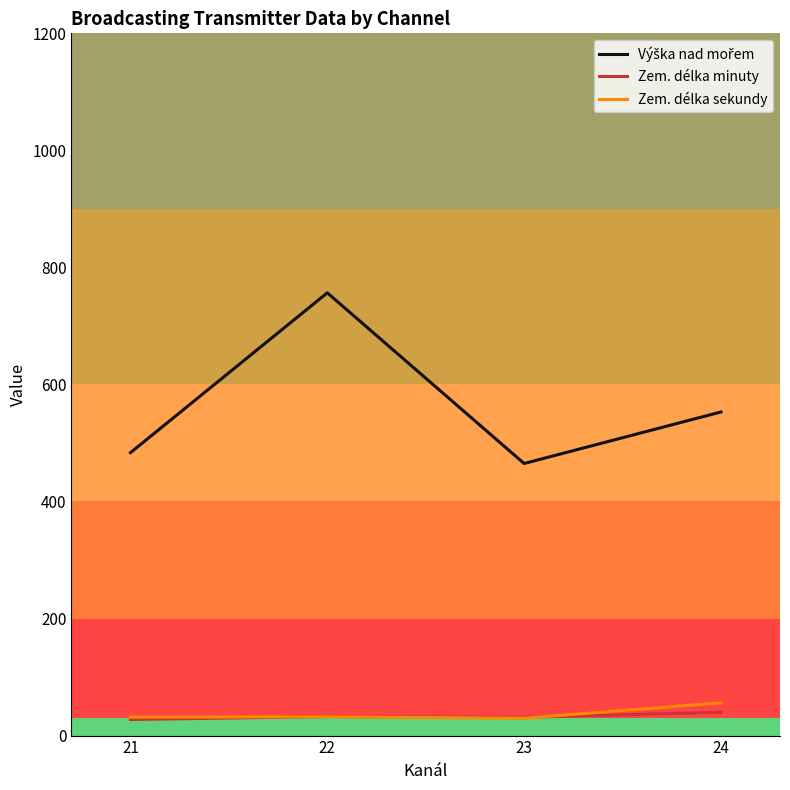

What is the minimum value shown in the chart?

27.5